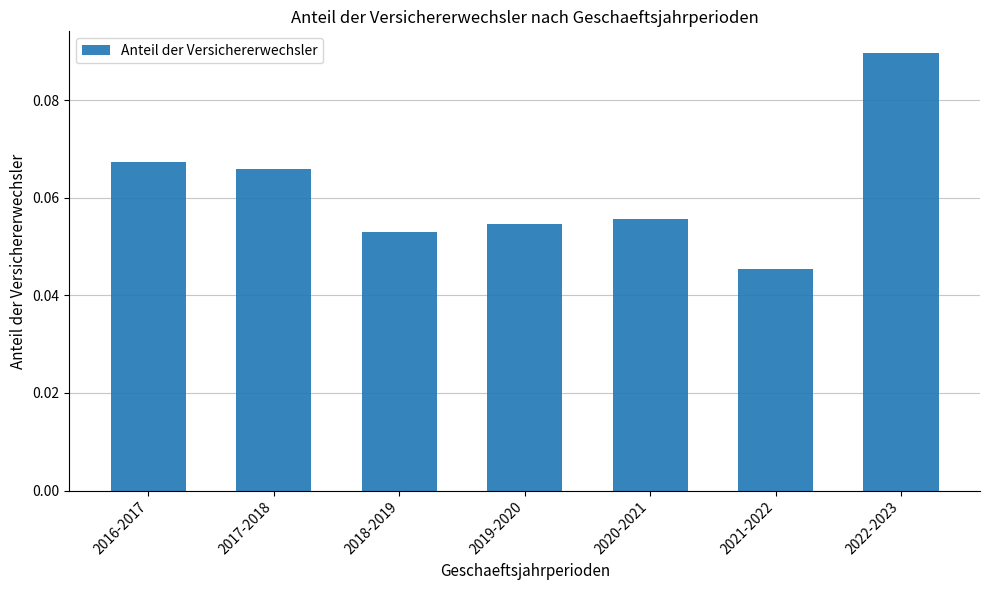

What is the label of the 6th bar from the left?

2021-2022